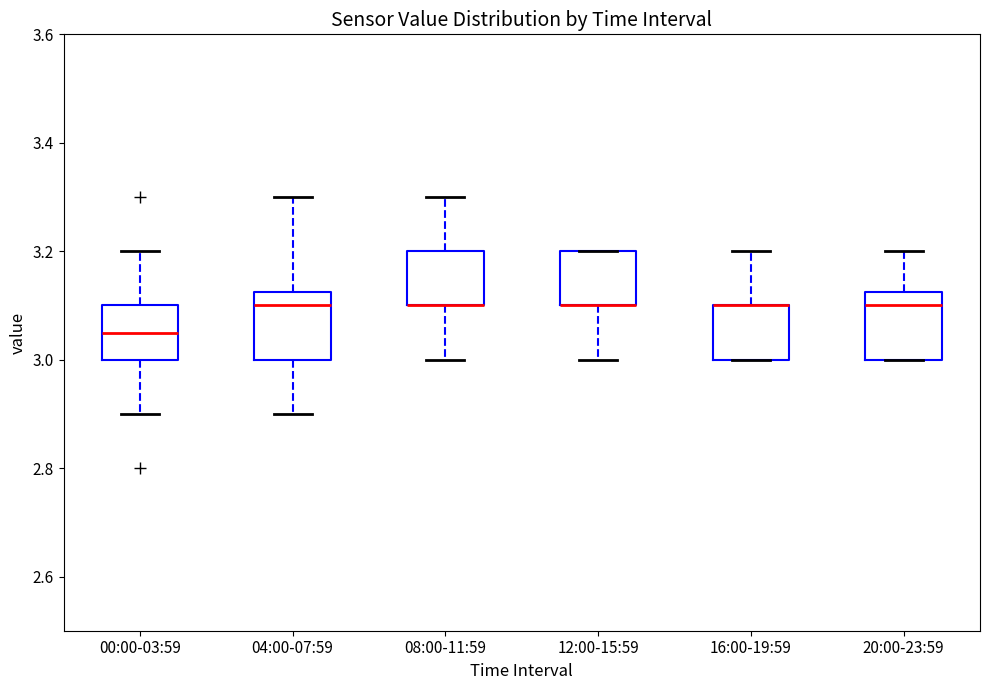

Where is the lower edge of the box for 08:00-11:59 on the y-axis? The values are not printed on the chart, so give them approximately, as read against the axis.

3.10